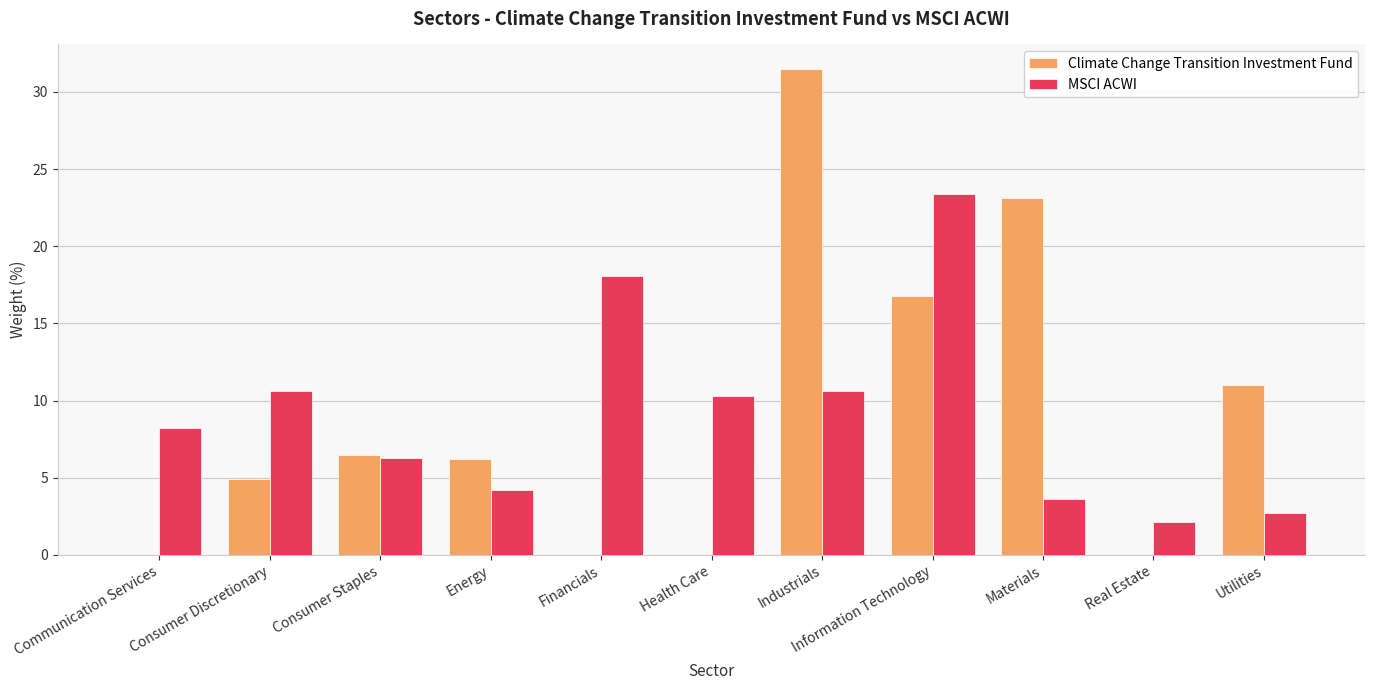

At which category does the chart reach its peak across all series?

Industrials